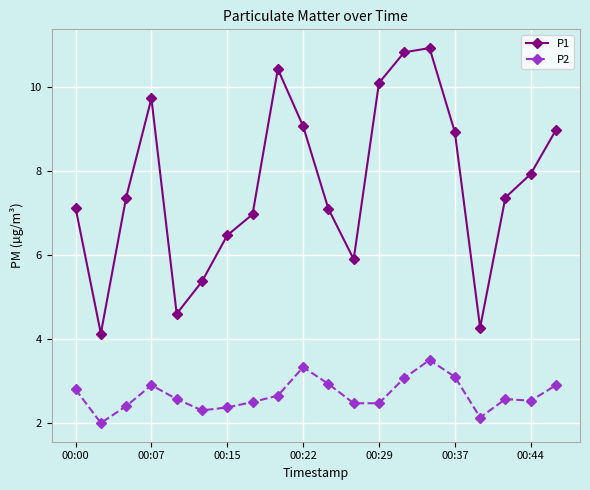

What is the value of the P2 point at the 19th from the left?

2.5